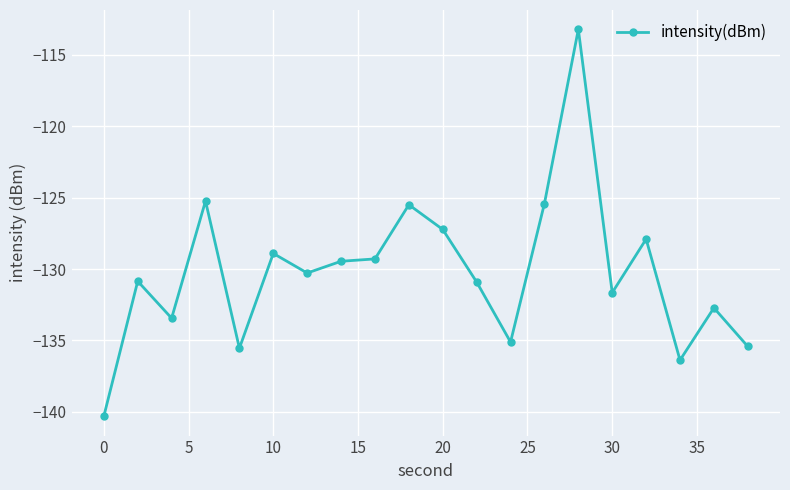

True or false: there are more than 2 points higher than both neighbors.

True